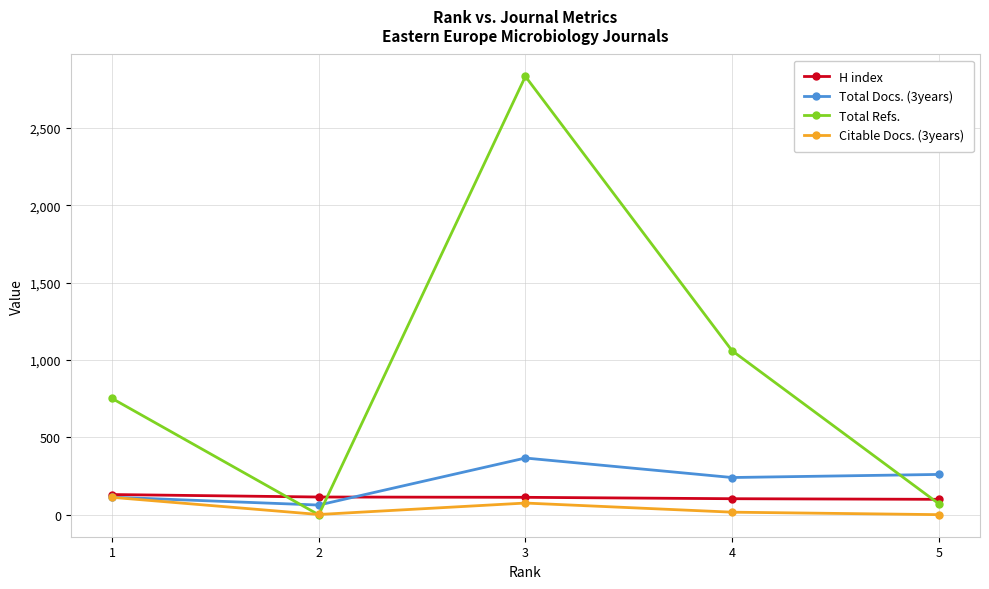

True or false: Total Refs. has more than 1 points higher than both neighbors.

False